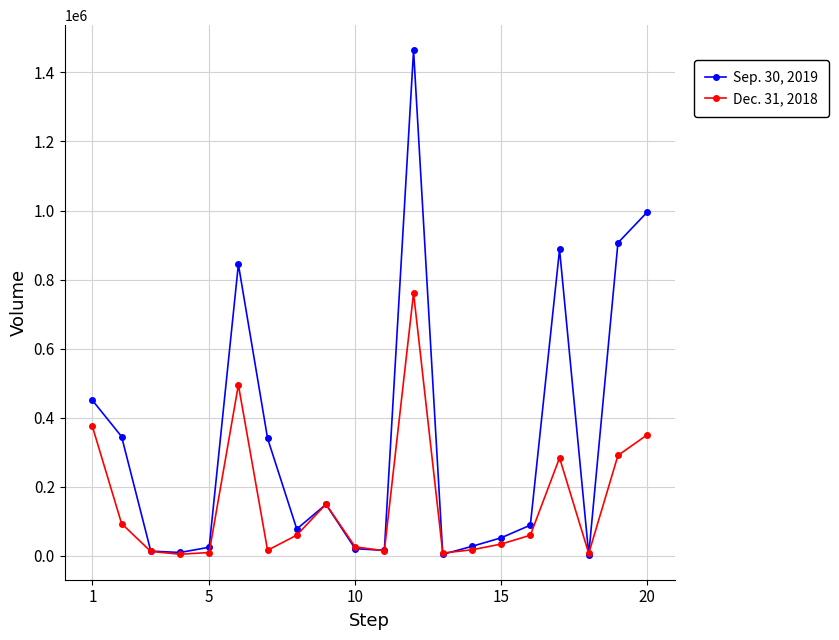

What is the value of the Dec. 31, 2018 point at the 4th from the left?

4673